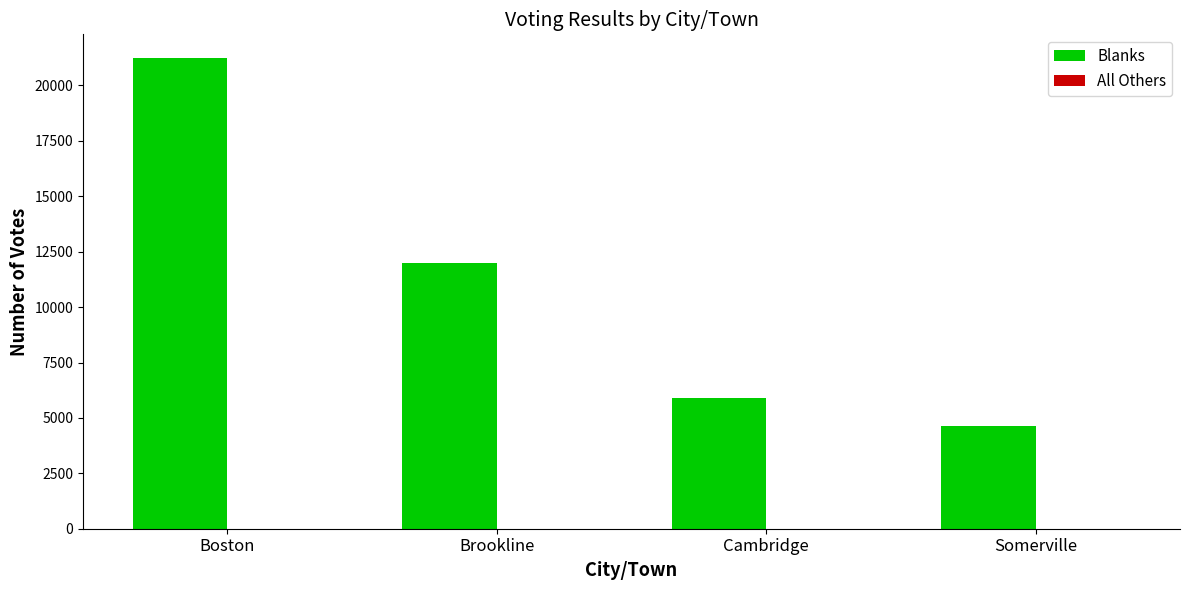

The value of Blanks at Boston is 21245. True or false?

True